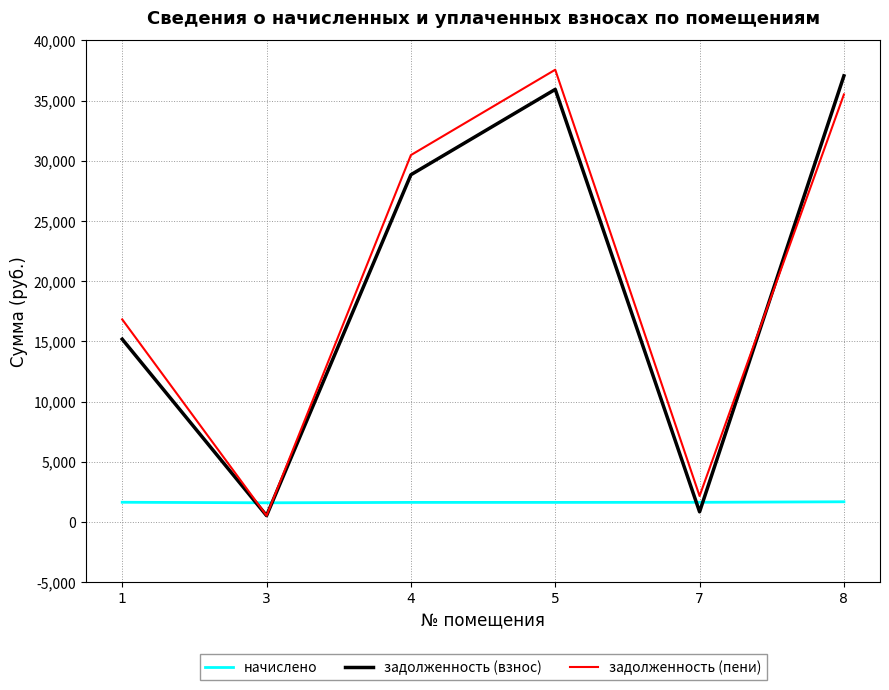

Which series ends up on top after the final intersection of начислено and задолженность (пени)?

задолженность (пени)